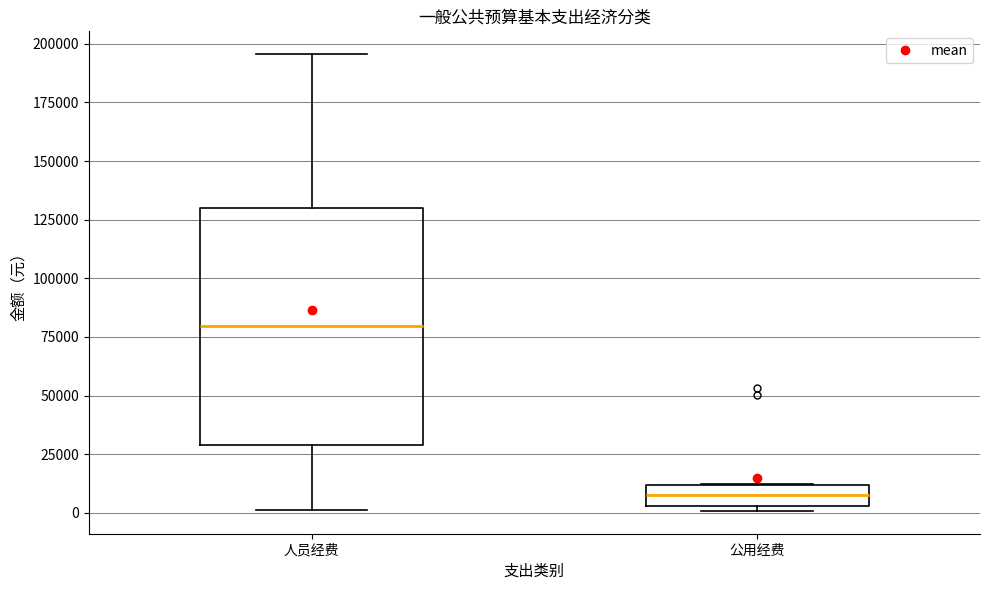

Reading left to right, transcribe this box plot: for each box, give where its median line is, the range the box spans, and where its two whiskers end, as read against the y-axis. The values are not printed on the chart, so give them approximately, as read against the axis.

人员经费: median 80000, box 30000 to 130000, whiskers 0 to 195000
公用经费: median 5000 (inside the box), box 5000 to 10000, whiskers 0 to 10000